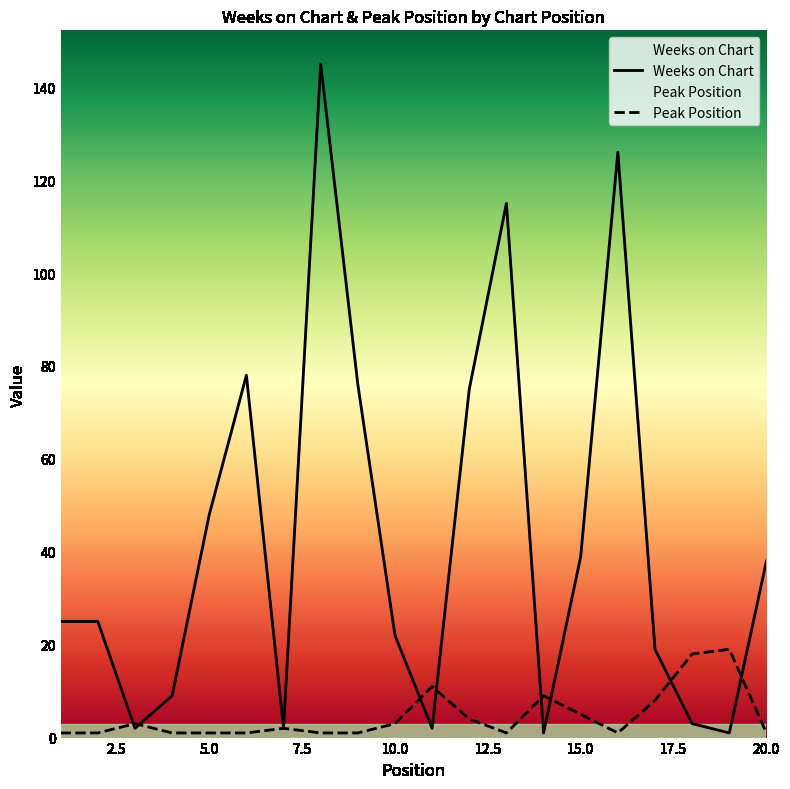

What is the approximate value of Weeks on Chart at 4, to the nearest 10?

10